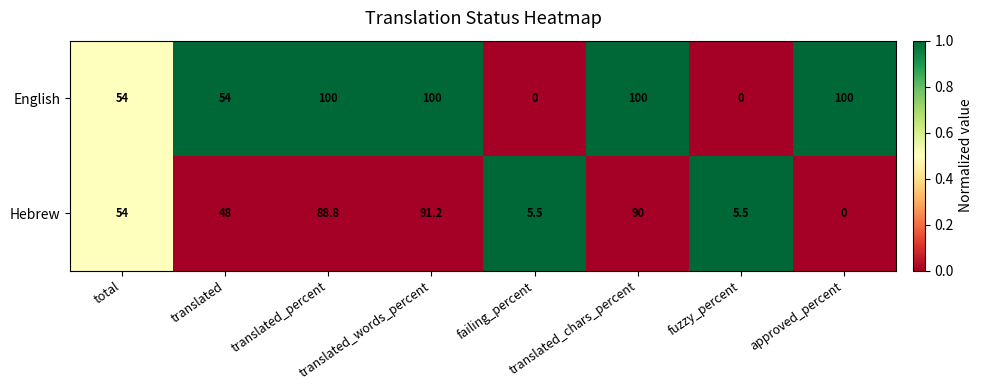

Count the number of categories in the chart.

8